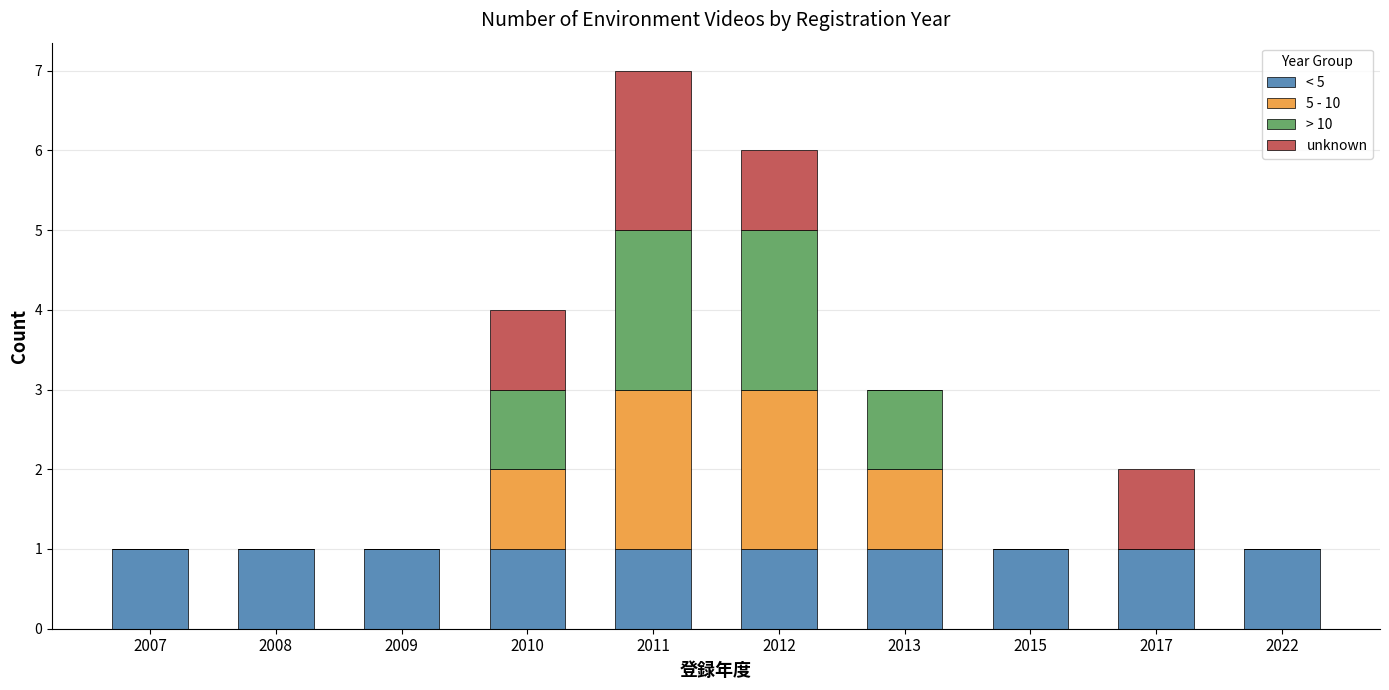

At which category is the sum across all series the highest?

2011